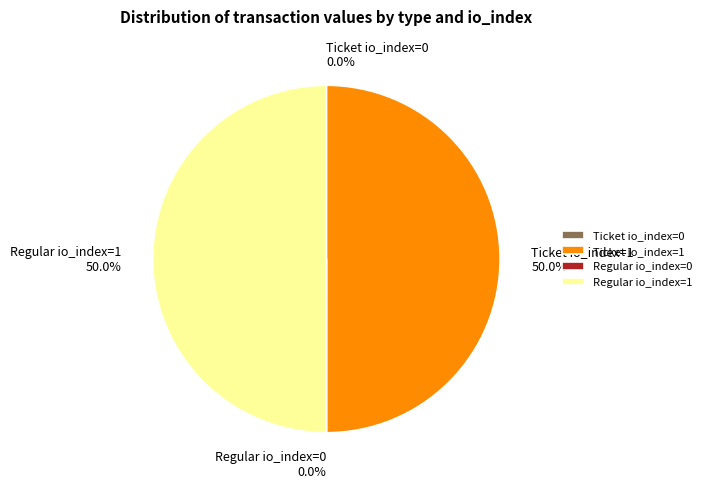

To the nearest percent, what portion does Ticket io_index=1 represent?

50%